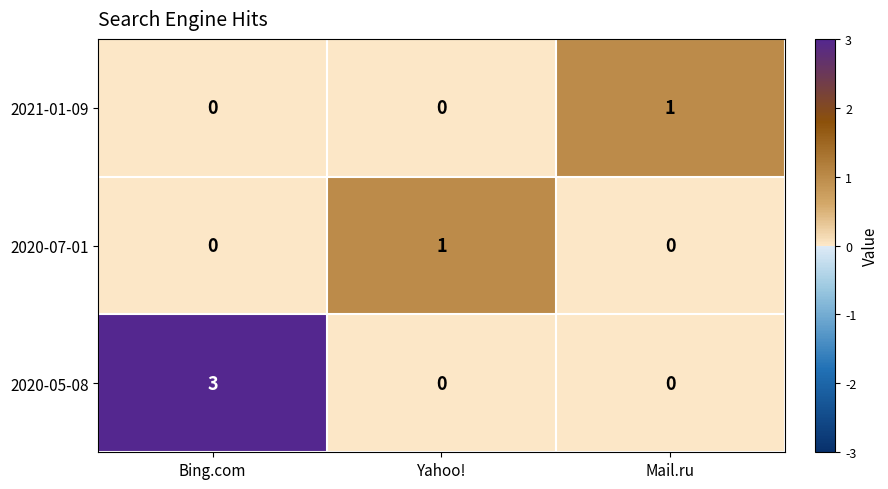

What is the spread (max minus min) of values at Bing.com?

3